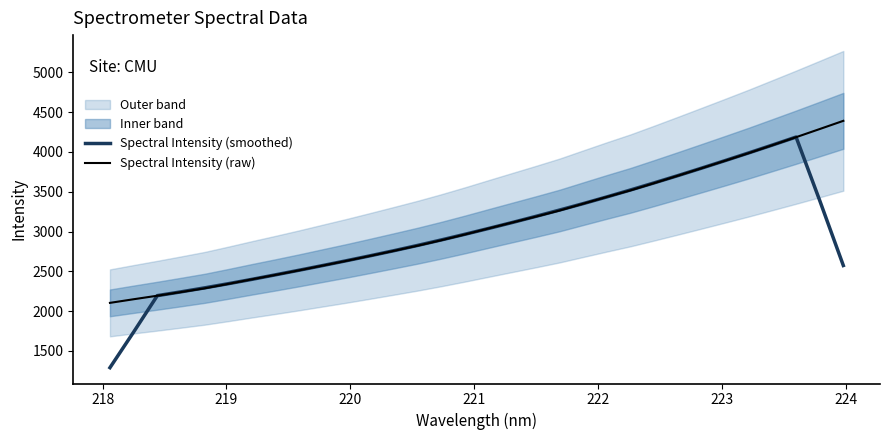

True or false: Spectral Intensity (raw) has more than 2 interior local peaks.

False